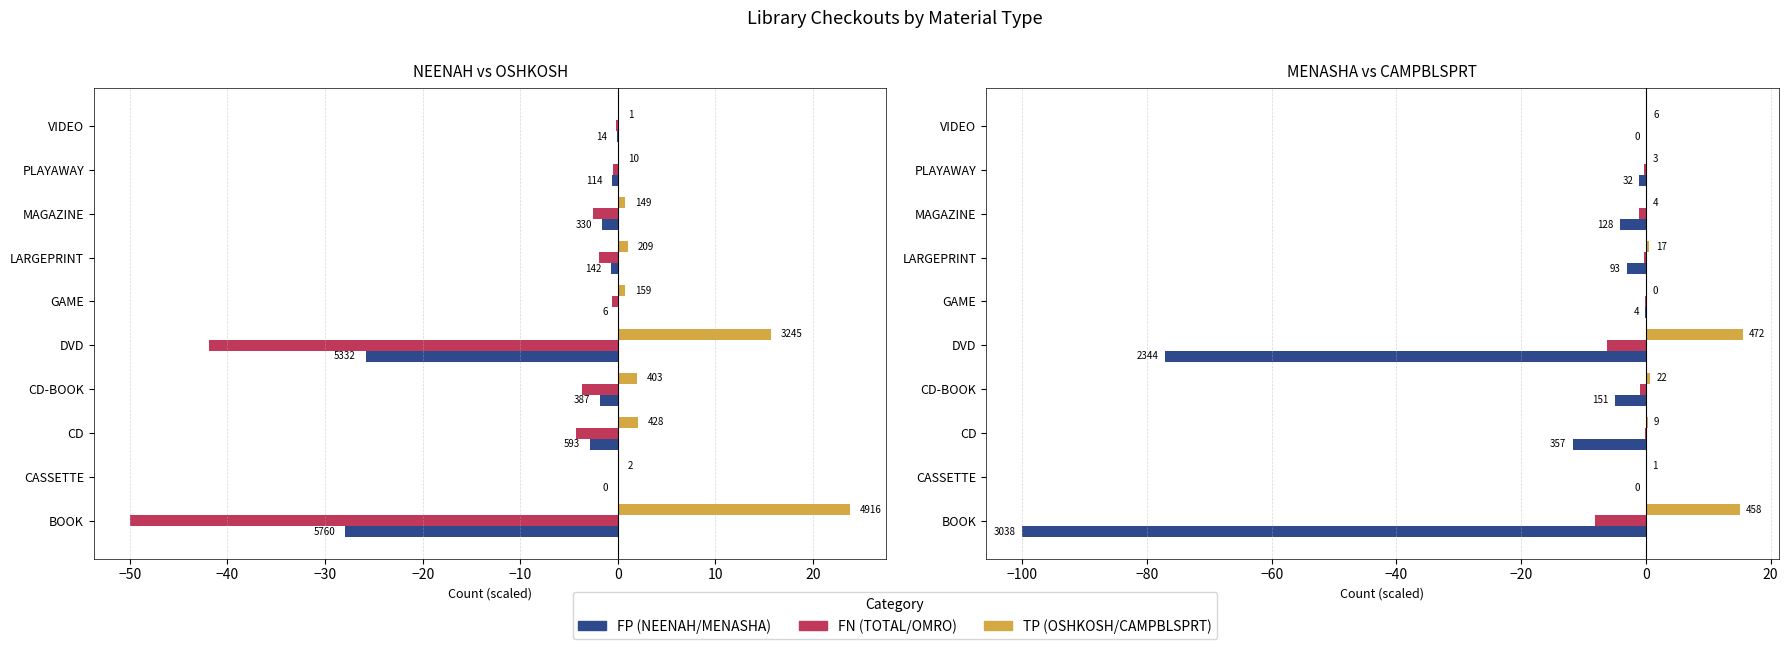

The OSHKOSH series shows 0.0 at PLAYAWAY. True or false?

False